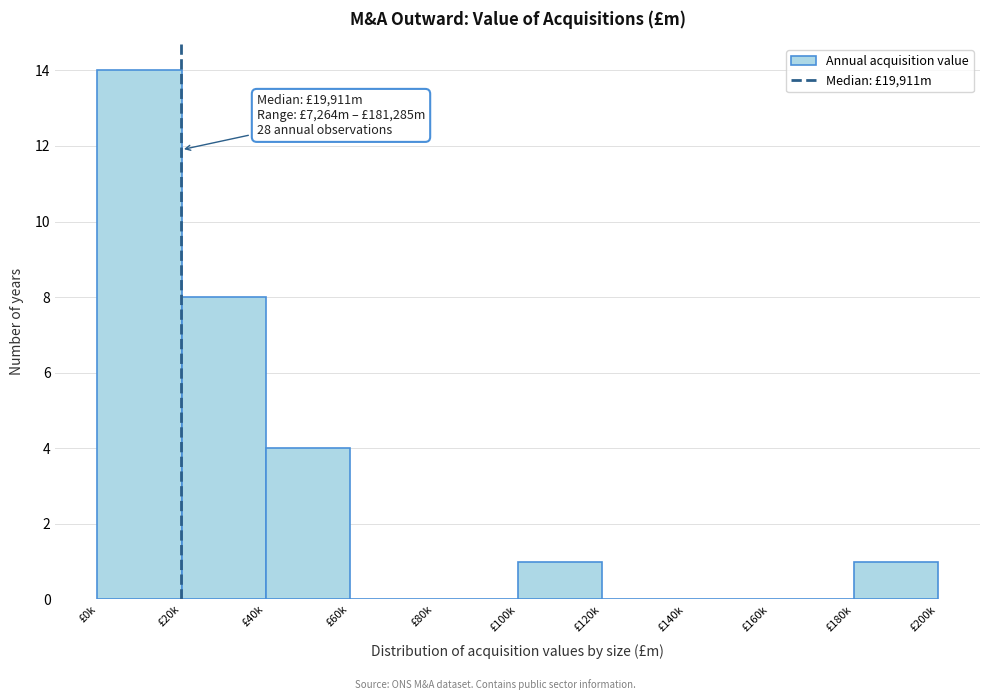

Reading left to right, what are all the values shown in this chart?

£0k=14	£20k=8	£40k=4	£60k=0	£80k=0	£100k=1	£120k=0	£140k=0	£160k=0	£180k=1